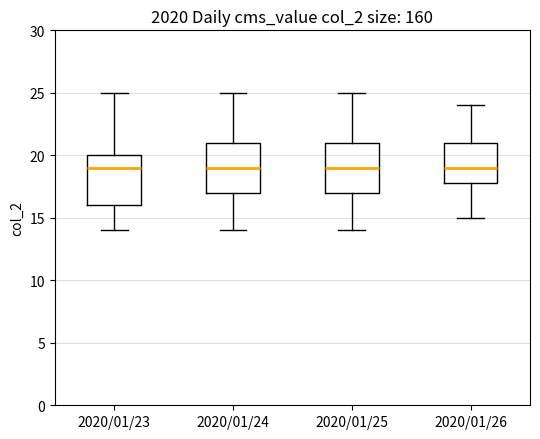

Where is the upper edge of the box for 2020/01/23 on the y-axis? The values are not printed on the chart, so give them approximately, as read against the axis.

20